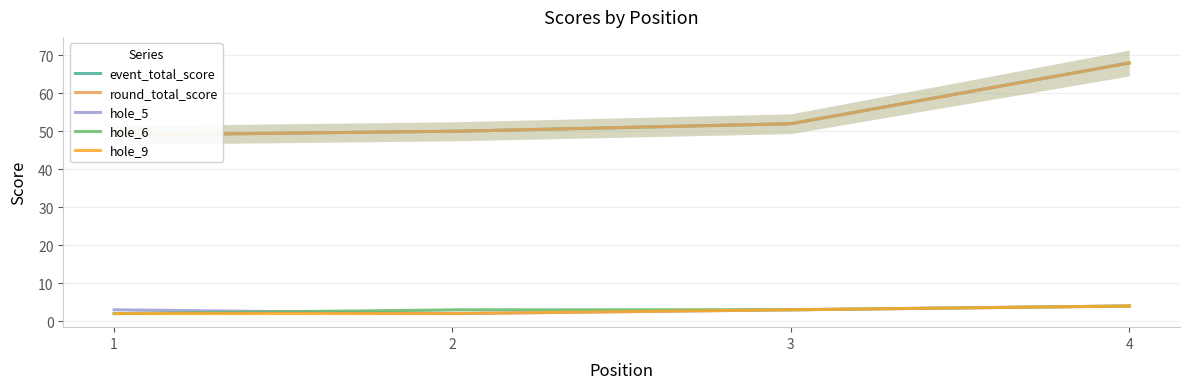

Reading left to right, what are all the values shown in this chart?

event_total_score: 49	50	52	68
round_total_score: 49	50	52	68
hole_5: 3	2	3	4
hole_6: 2	3	3	4
hole_9: 2	2	3	4